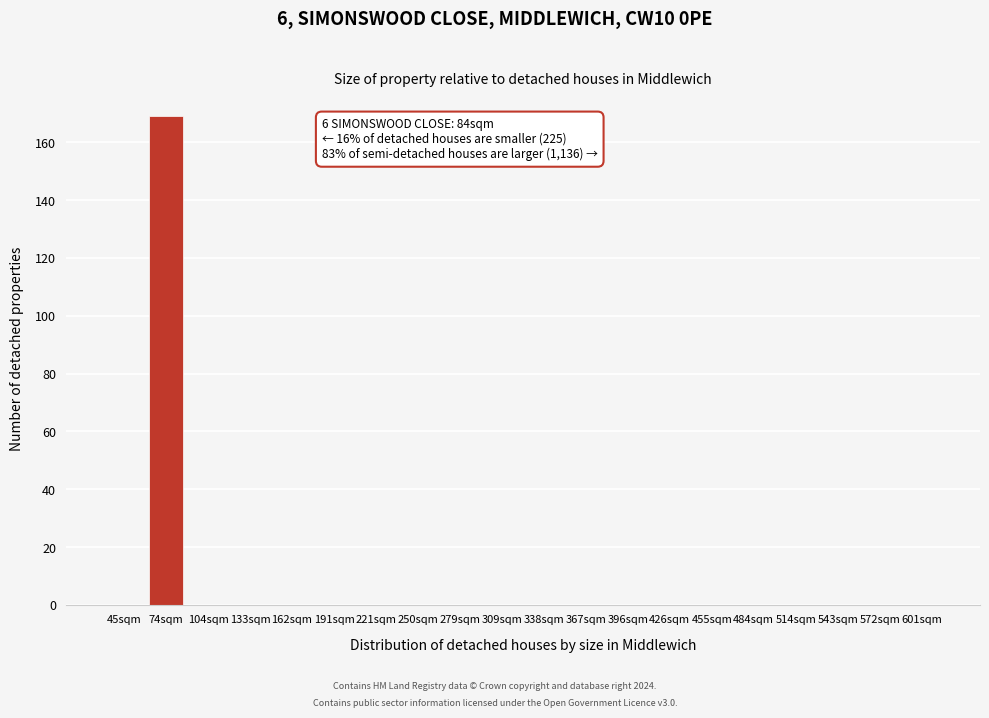

Reading left to right, extract all data points from this chart.

45sqm=0	74sqm=169	104sqm=0	133sqm=0	162sqm=0	191sqm=0	221sqm=0	250sqm=0	279sqm=0	309sqm=0	338sqm=0	367sqm=0	396sqm=0	426sqm=0	455sqm=0	484sqm=0	514sqm=0	543sqm=0	572sqm=0	601sqm=0